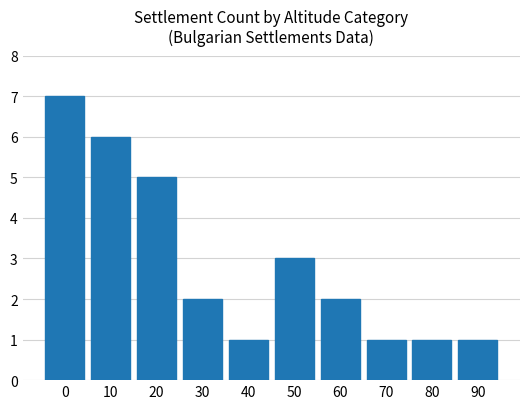

How many bars are there in total?

10